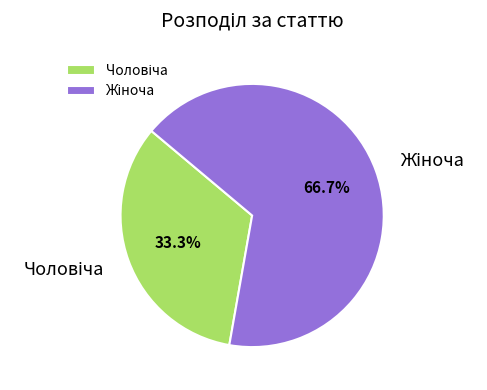

Does any single category account for the majority?

Yes